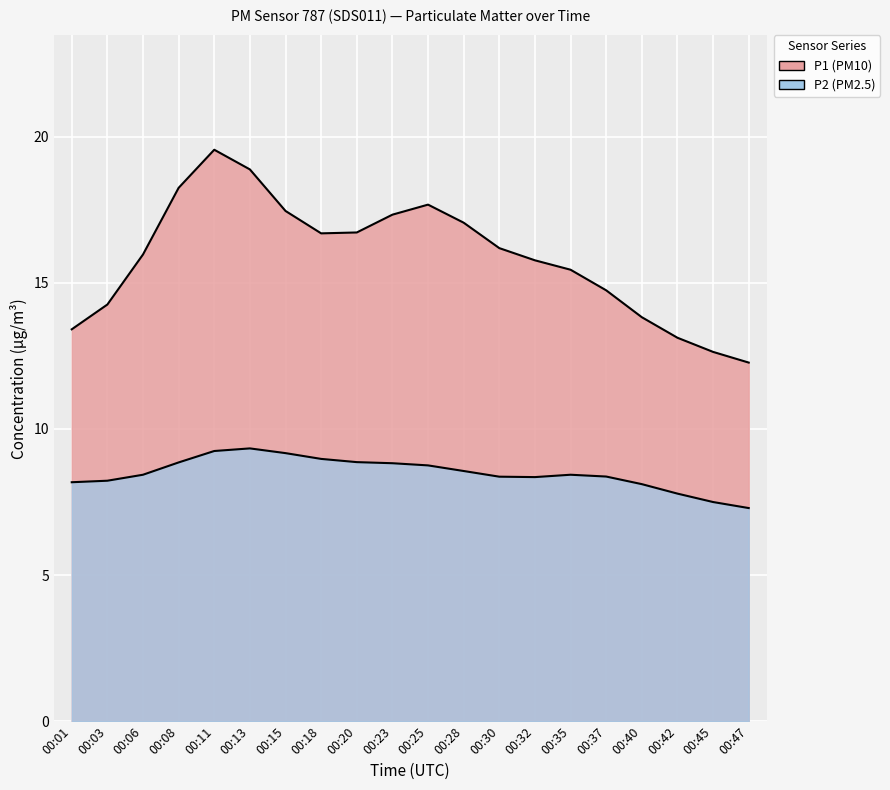

Is the value of P1 at 00:11 greater than the value of P2 at 00:45?

Yes